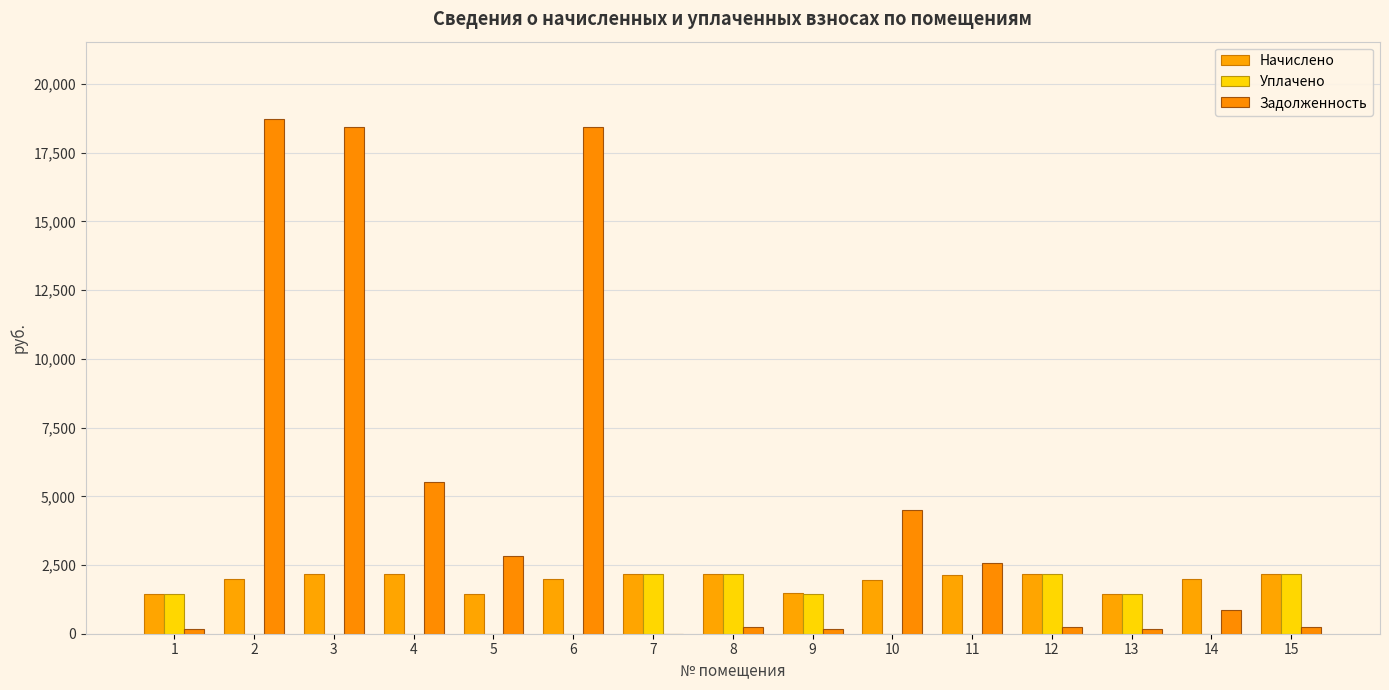

True or false: Начислено has a value of 477.7 at 9.

False